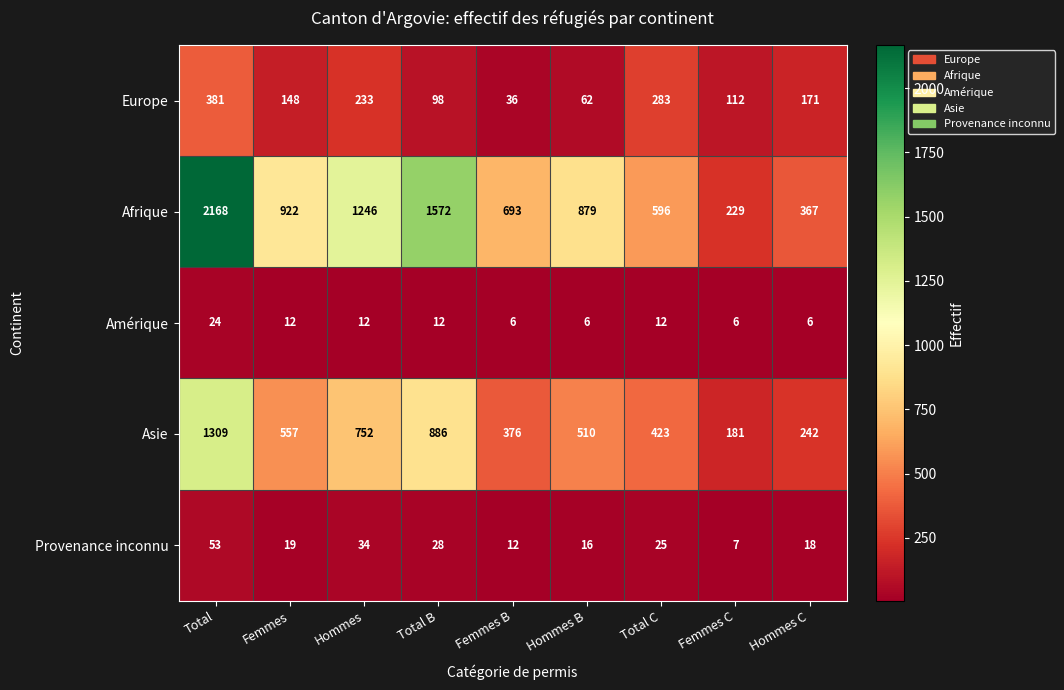

At which label is Afrique closest to 1198?

Hommes